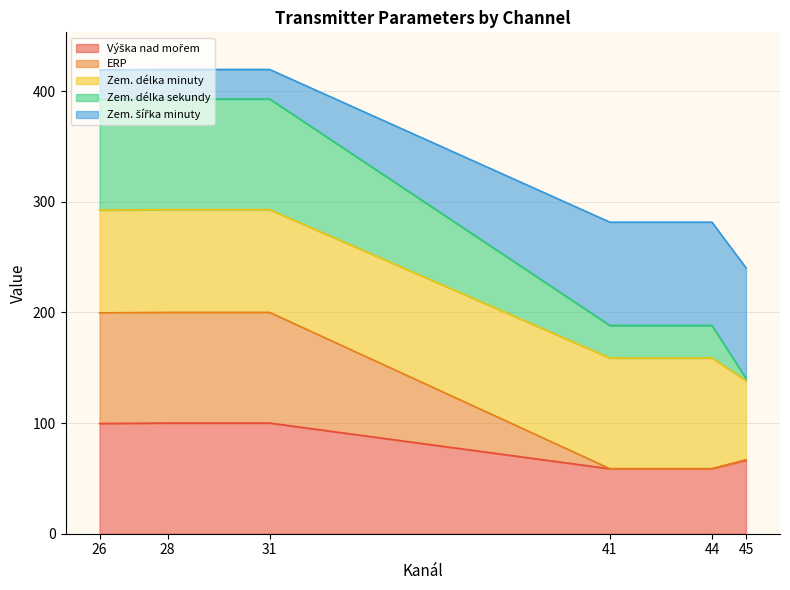

True or false: ERP and Výška nad mořem intersect in this chart.

False